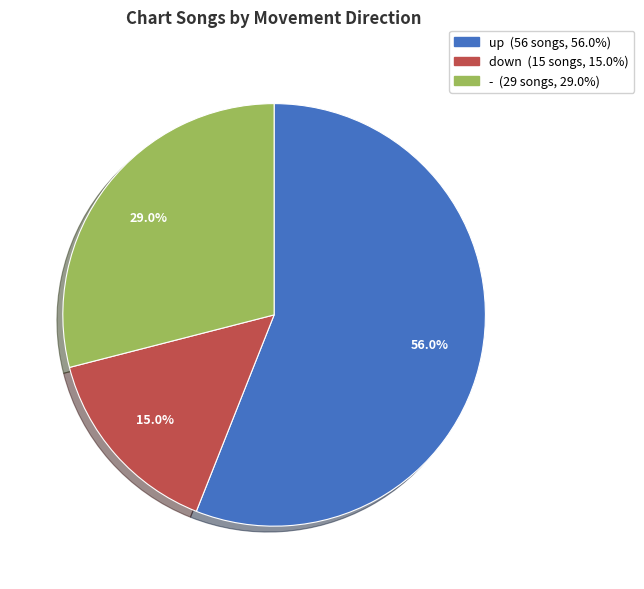

How many slices are in this pie chart?

3